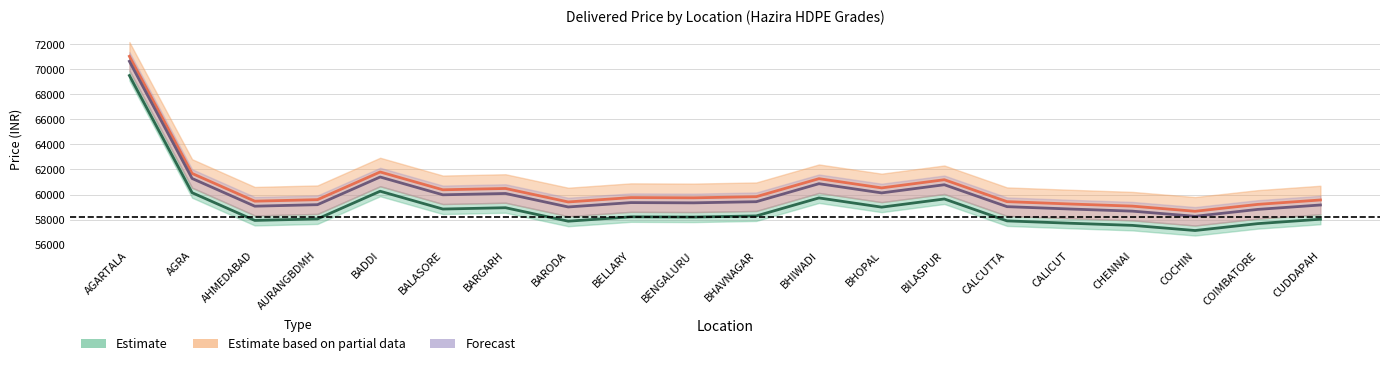

At which label does Estimate first exceed 58221?

AGARTALA